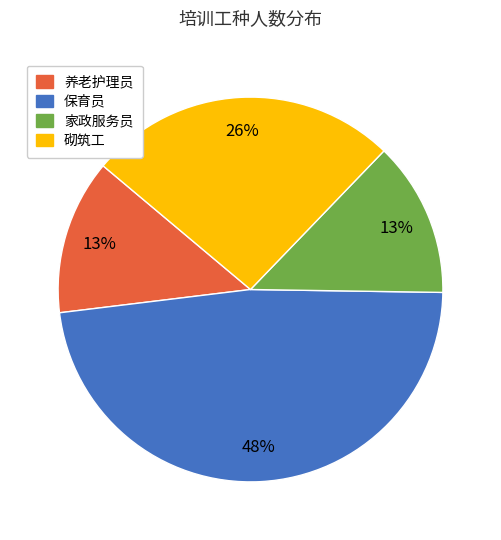

Does any single category account for the majority?

No